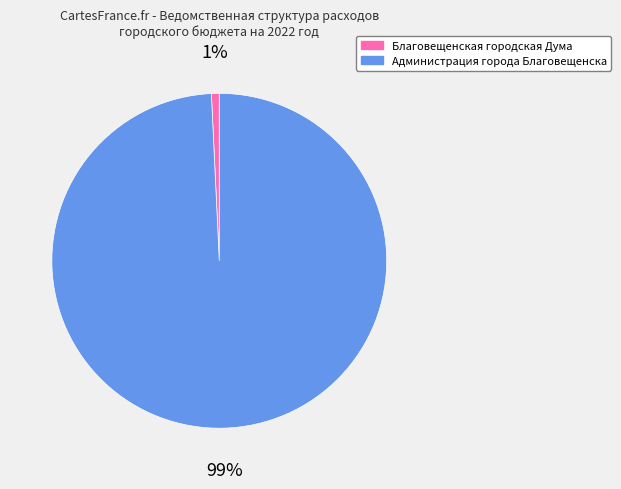

How many slices are in this pie chart?

2